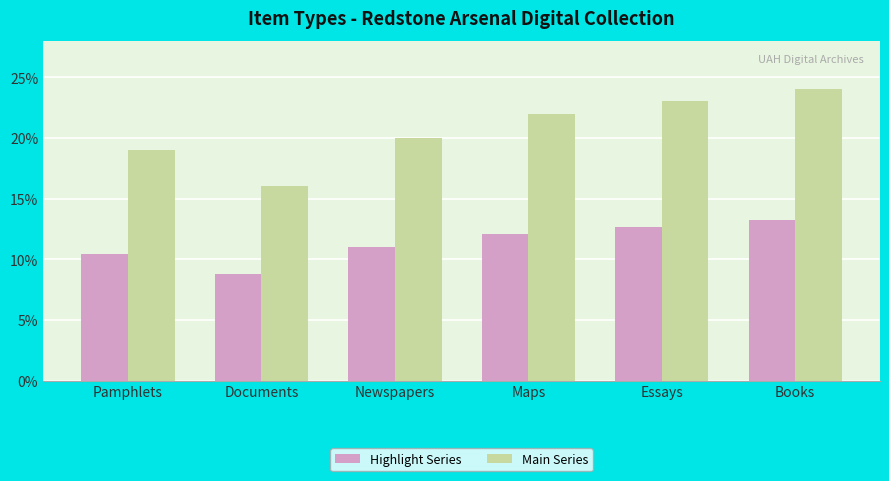

Which category has the lowest value across all series?

Documents